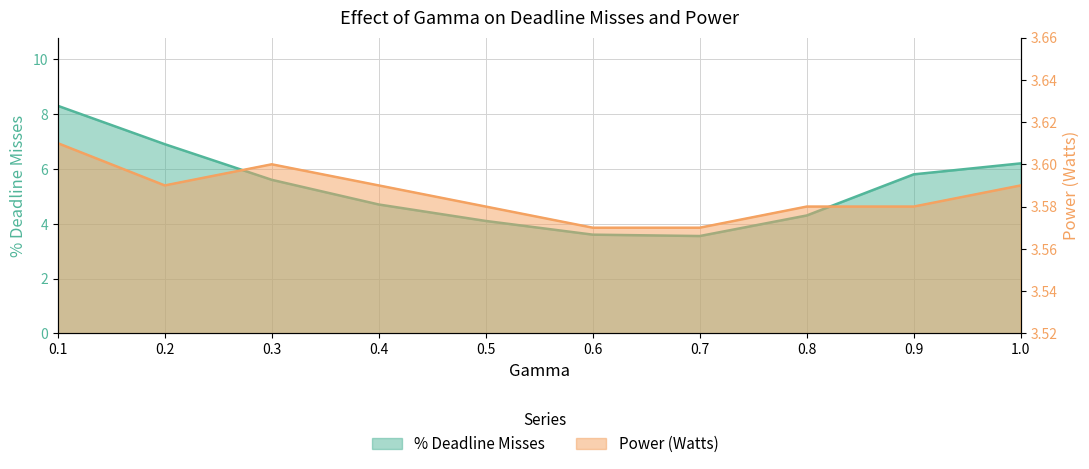

What are all the series names shown in the legend?

% Deadline Misses, Power (Watts)